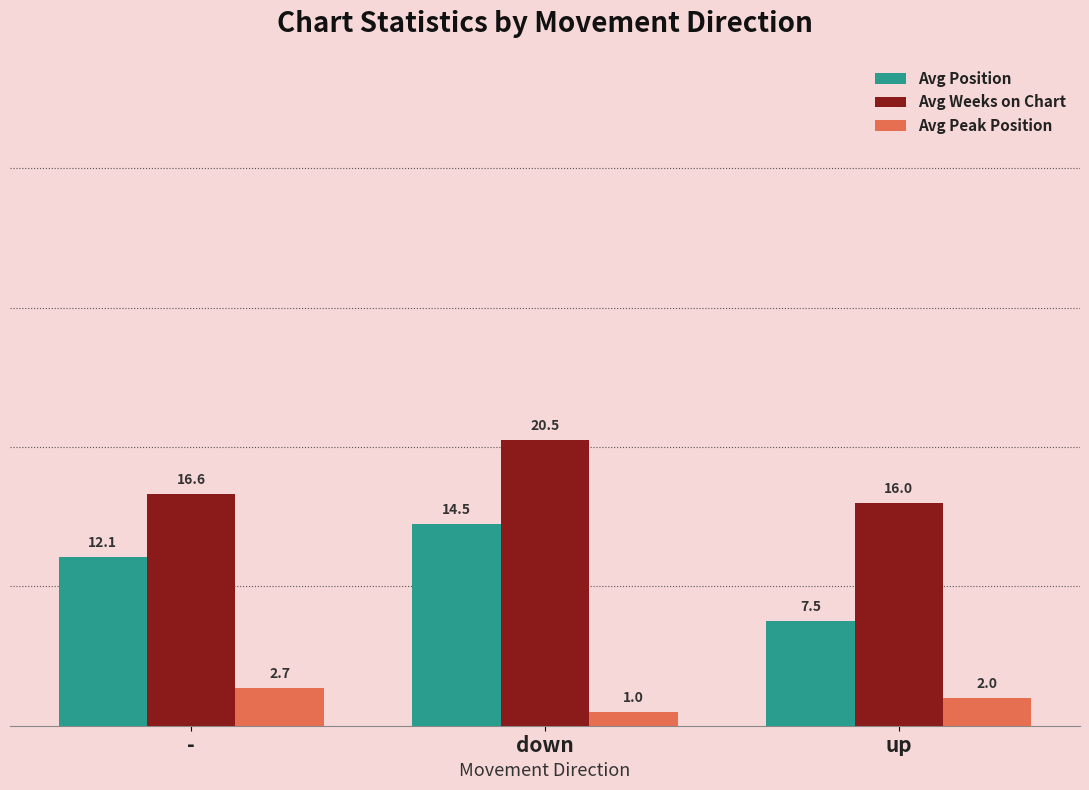

At which label does Avg Weeks on Chart reach its minimum?

up